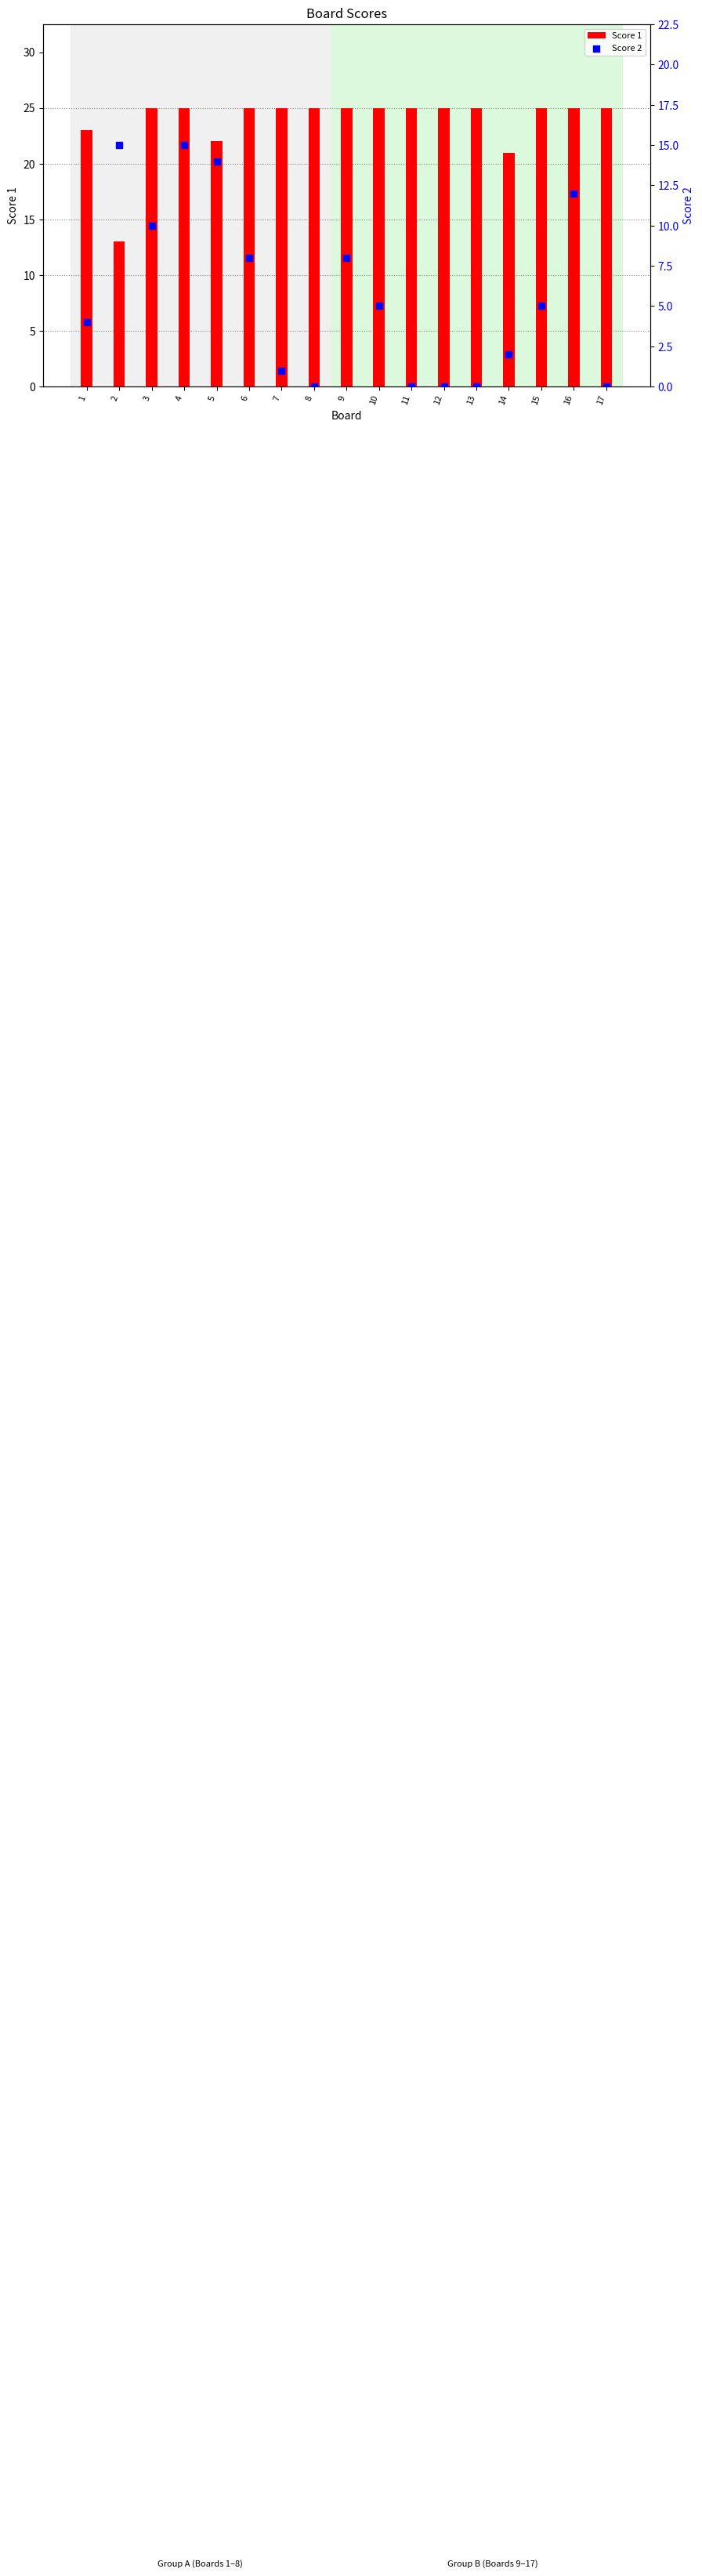

Which series reaches the minimum Y coordinate?

Score 2